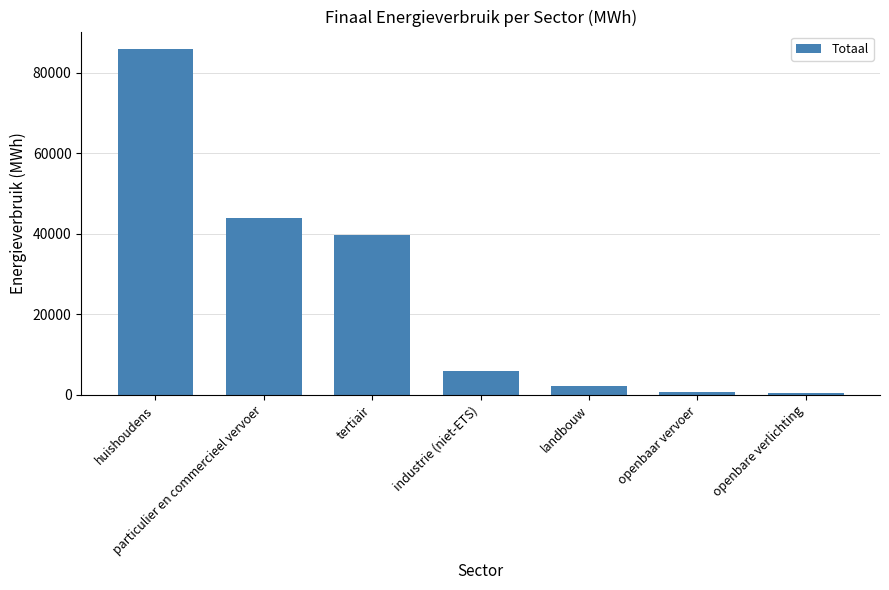

Where does the data first go above 6005?

huishoudens